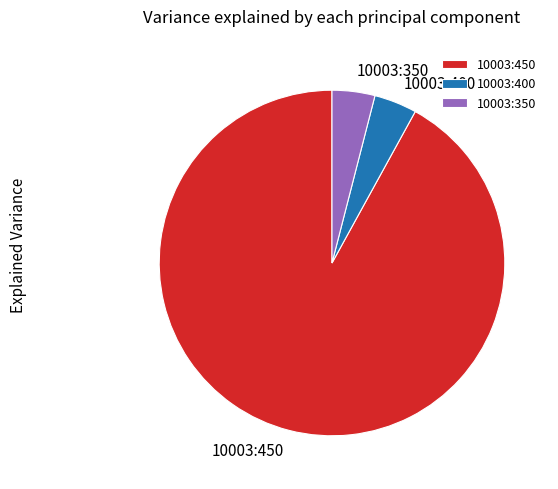

What is the largest slice in the pie chart?

10003:450